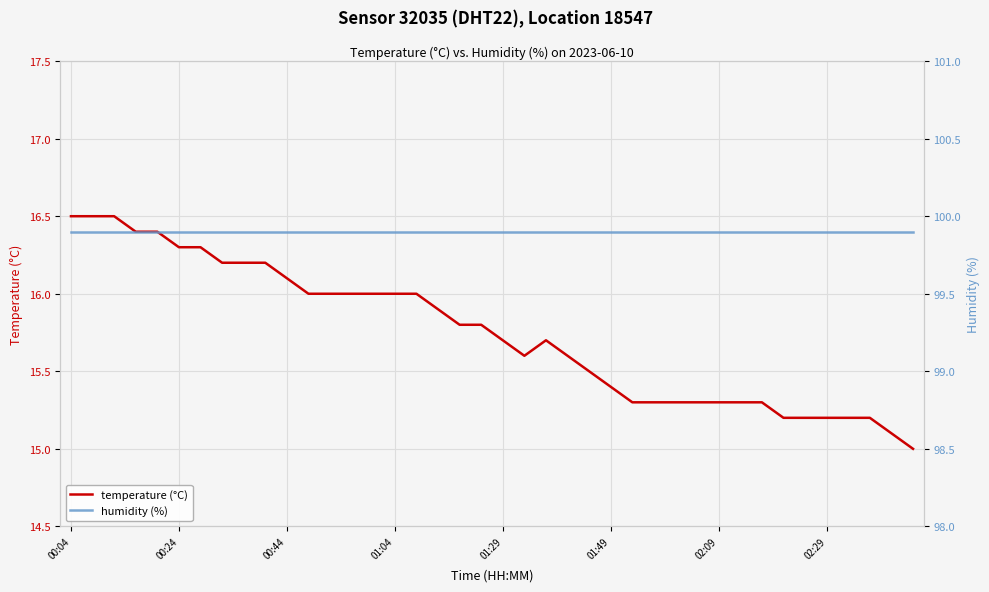

True or false: temperature (°C) has more than 2 points higher than both neighbors.

False